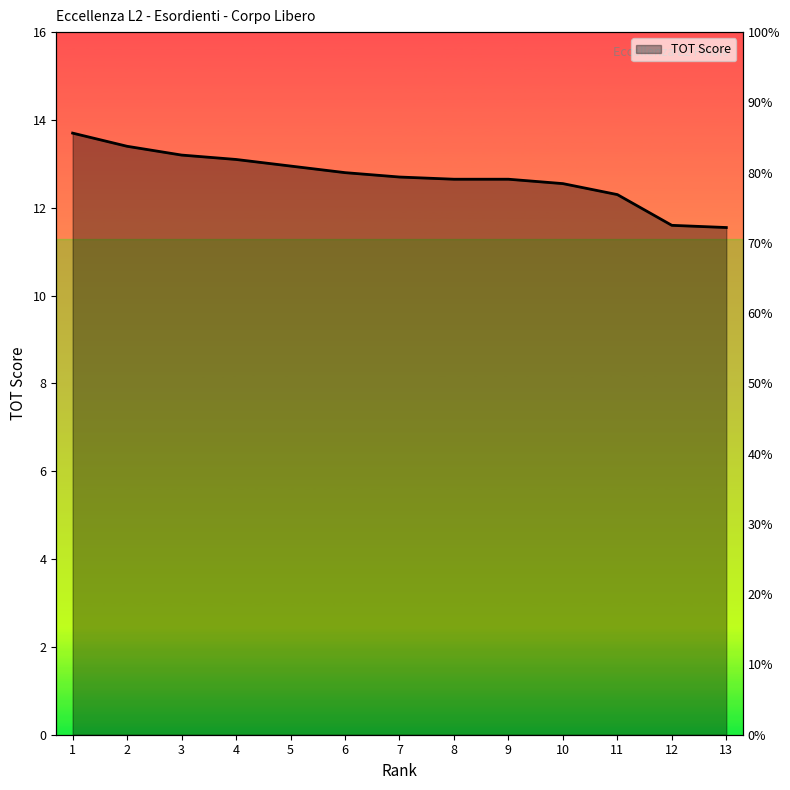

How many lines are shown in the chart?

1